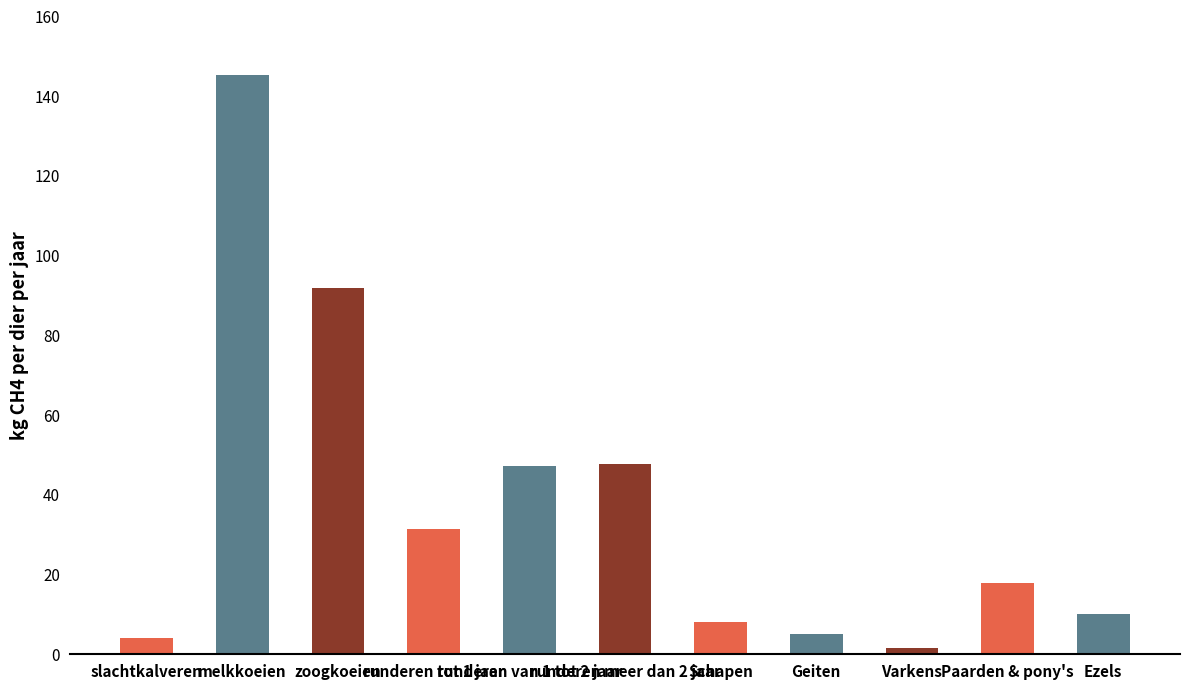

What is the ratio of the value at Paarden & pony's to the value at runderen meer dan 2 jaar?

0.4